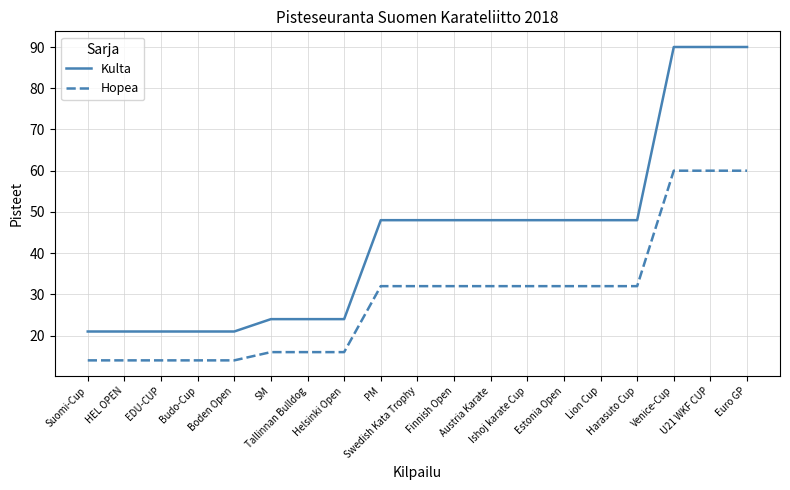

The value of Hopea at Lion Cup is 32. True or false?

True